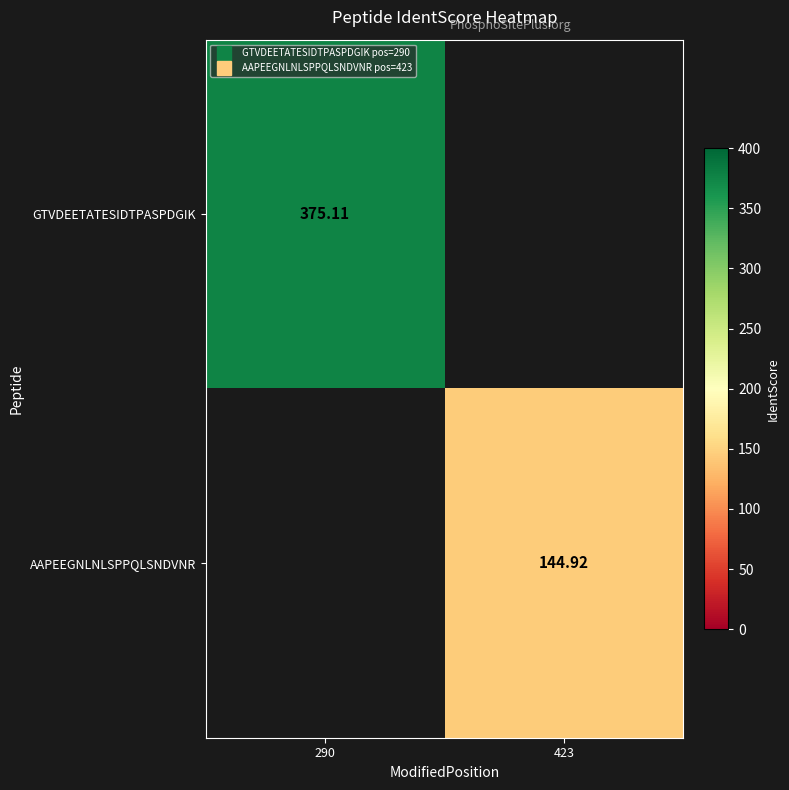

At which label does AAPEEGNLNLSPPQLSNDVNR reach its minimum?

290